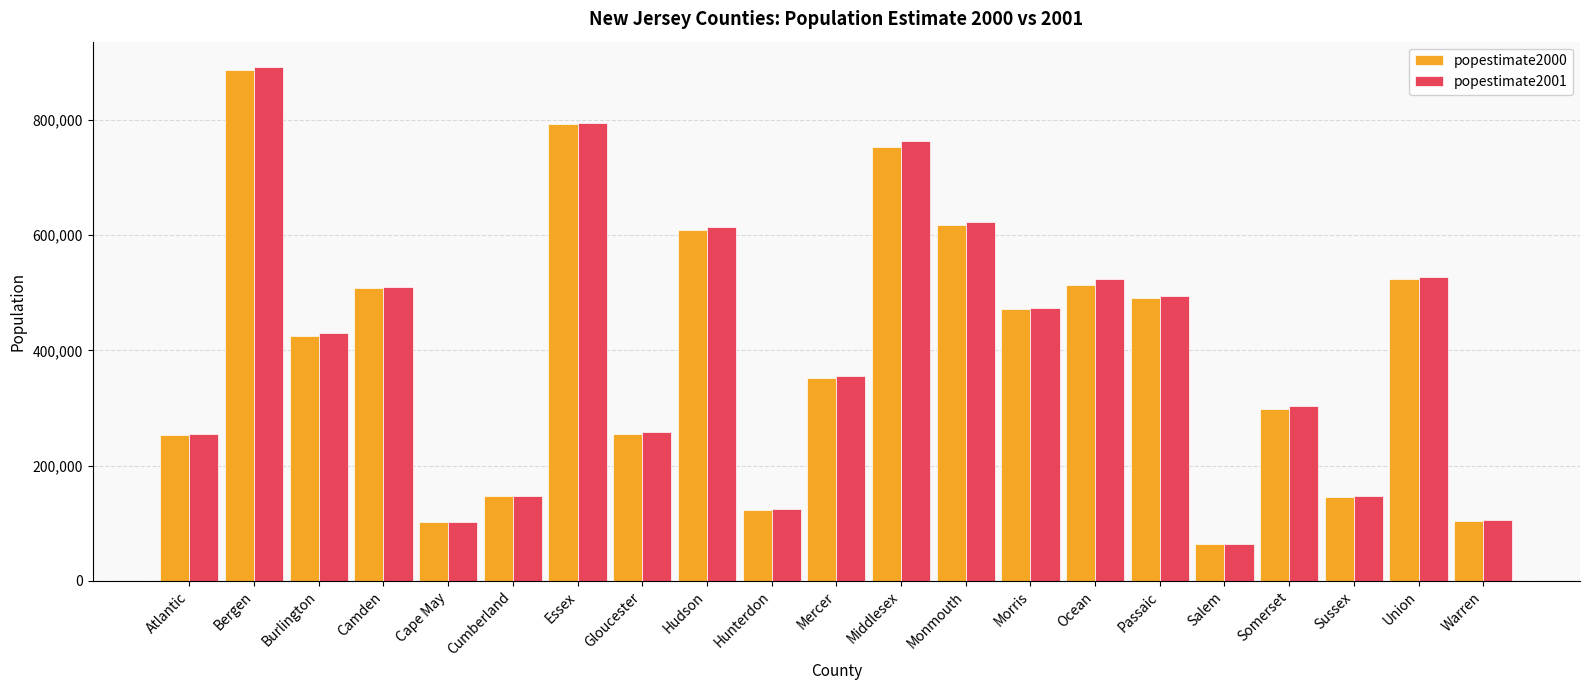

At which category is the sum across all series the highest?

Bergen